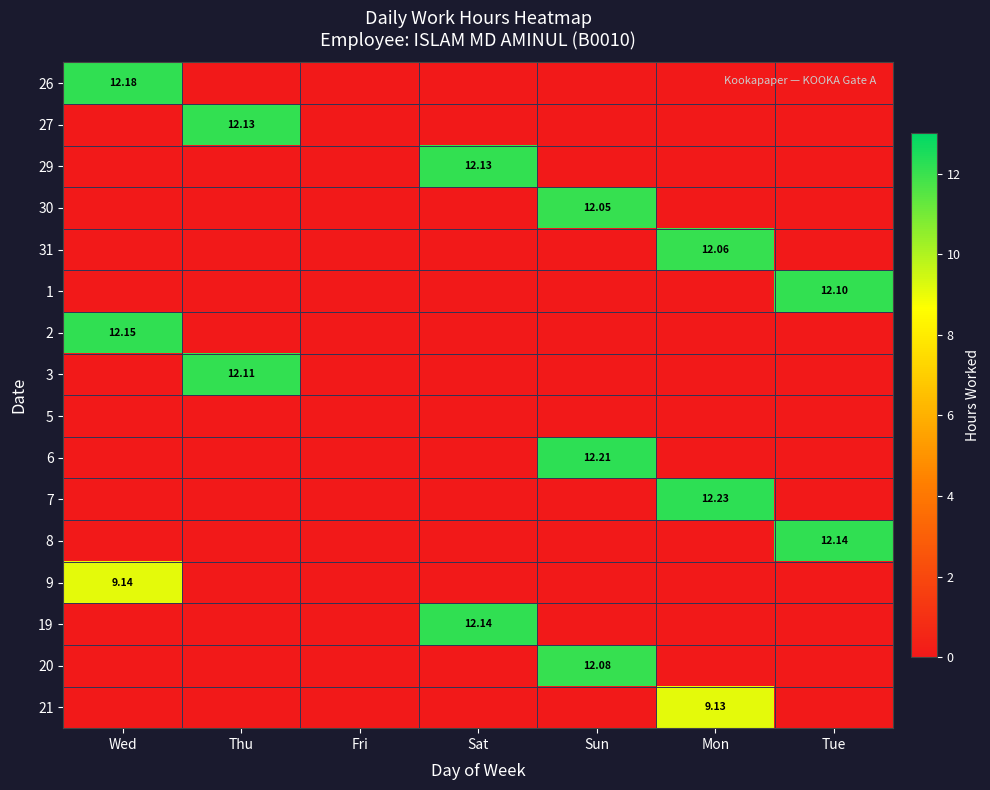

The 26 series shows -6.7 at Mon. True or false?

False